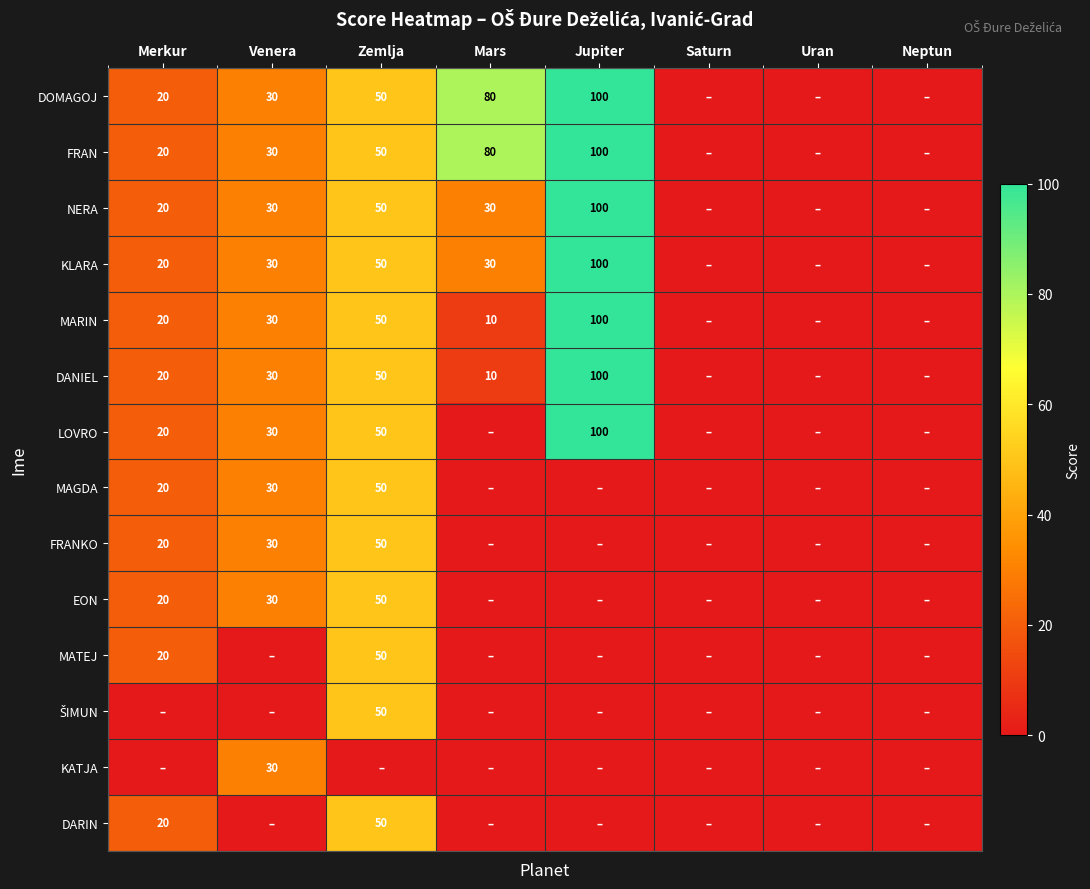

At which category is the sum across all series the highest?

Jupiter